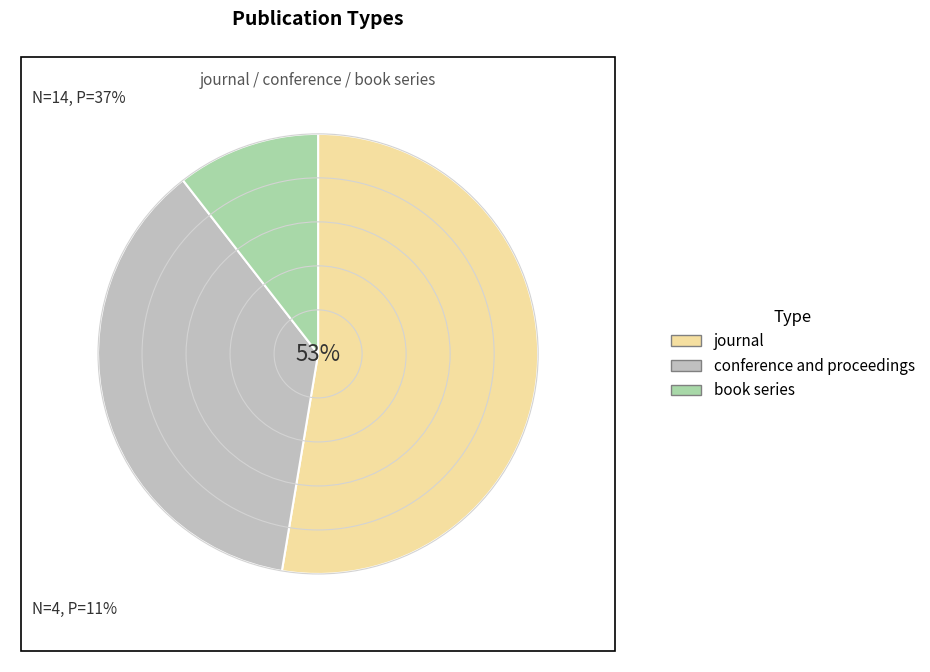

Count the number of slices in the pie.

3